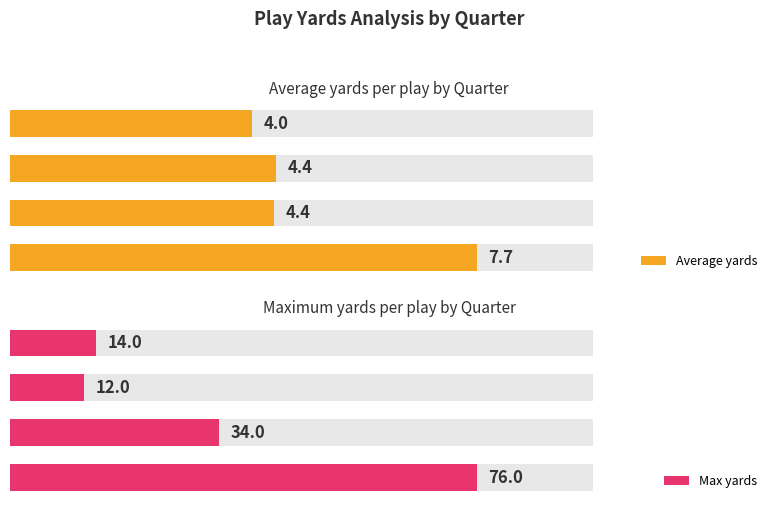

Is it true that Max yards equals 8.3 at Q2?

False